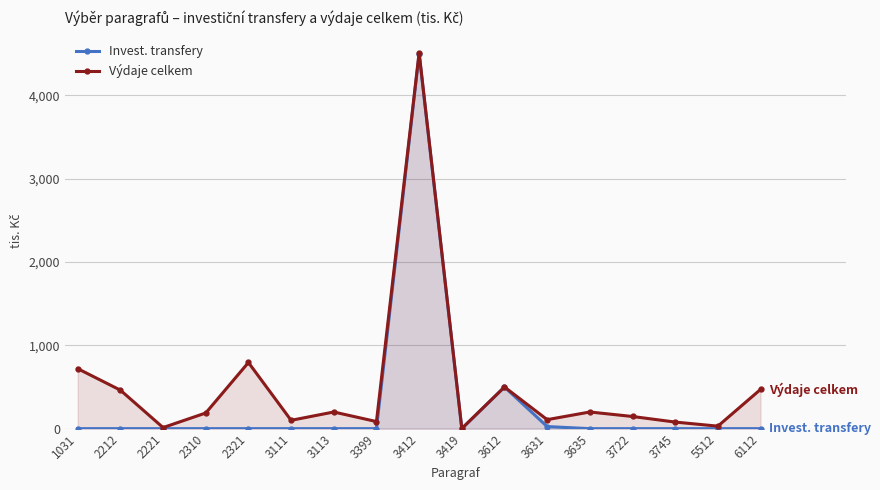

At which label does Invest. transfery reach its peak?

3412